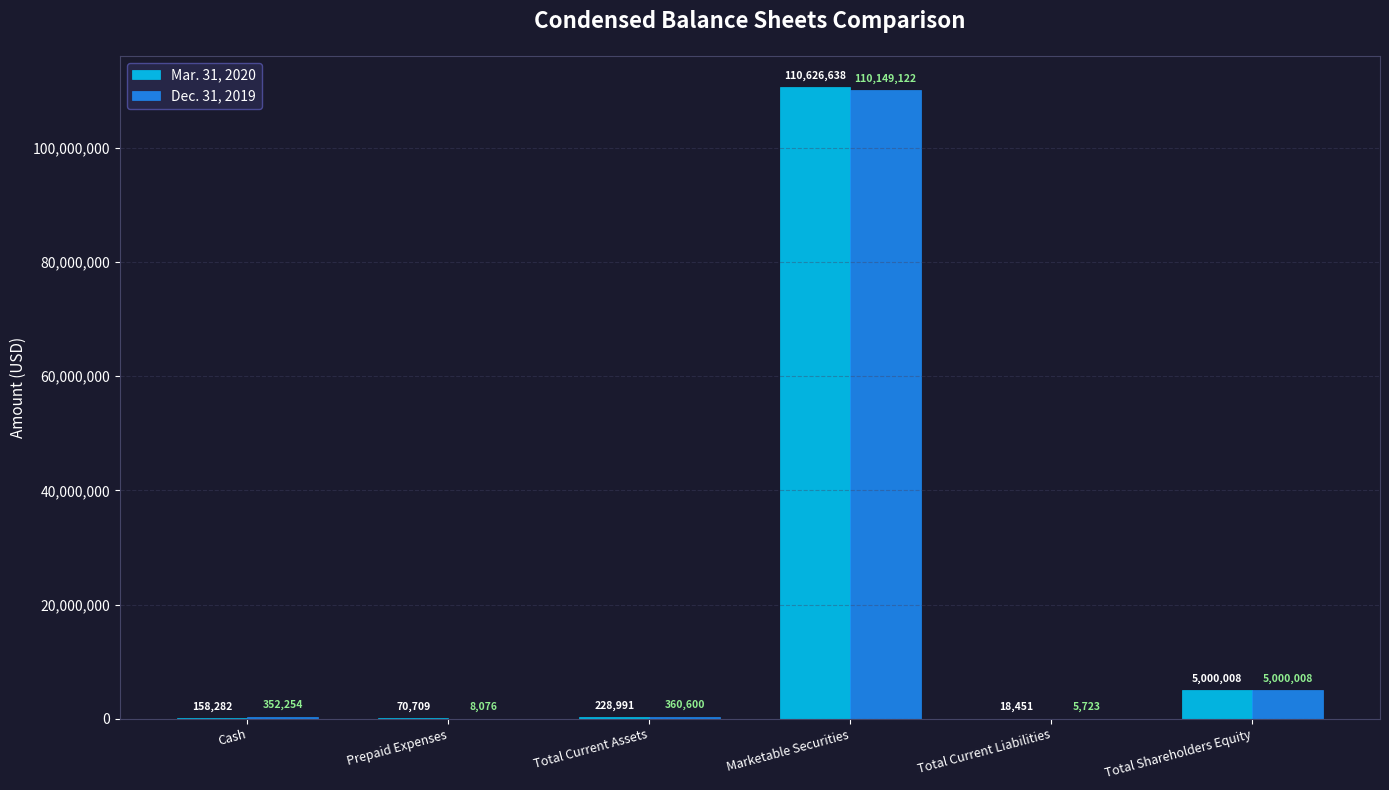

Is it true that Mar. 31, 2020 equals 228991 at Total Current Assets?

True